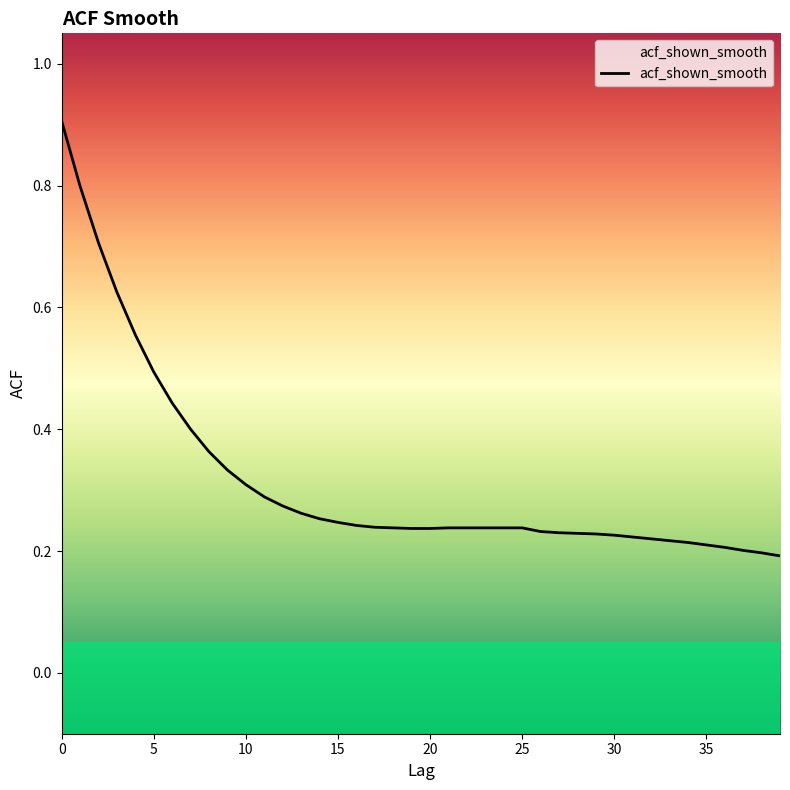

Count the number of categories in the chart.

40